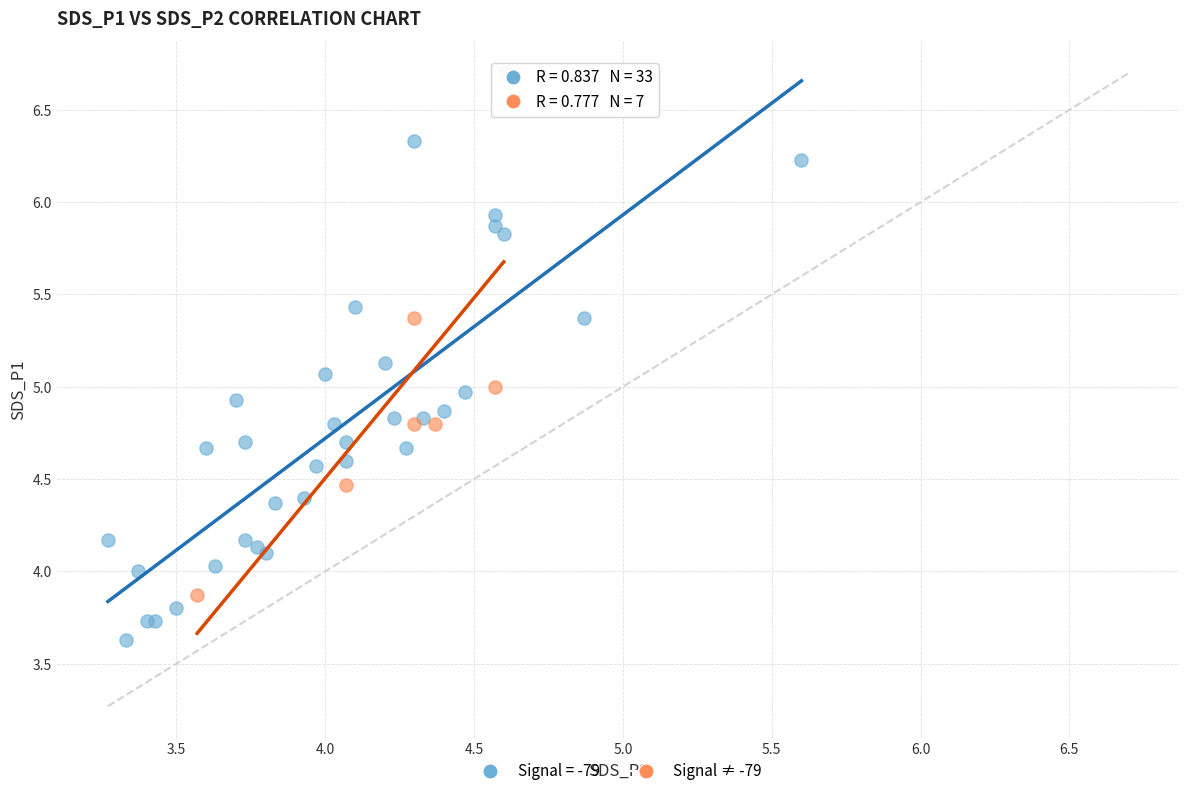

Which series reaches the minimum Y coordinate?

Signal = -79